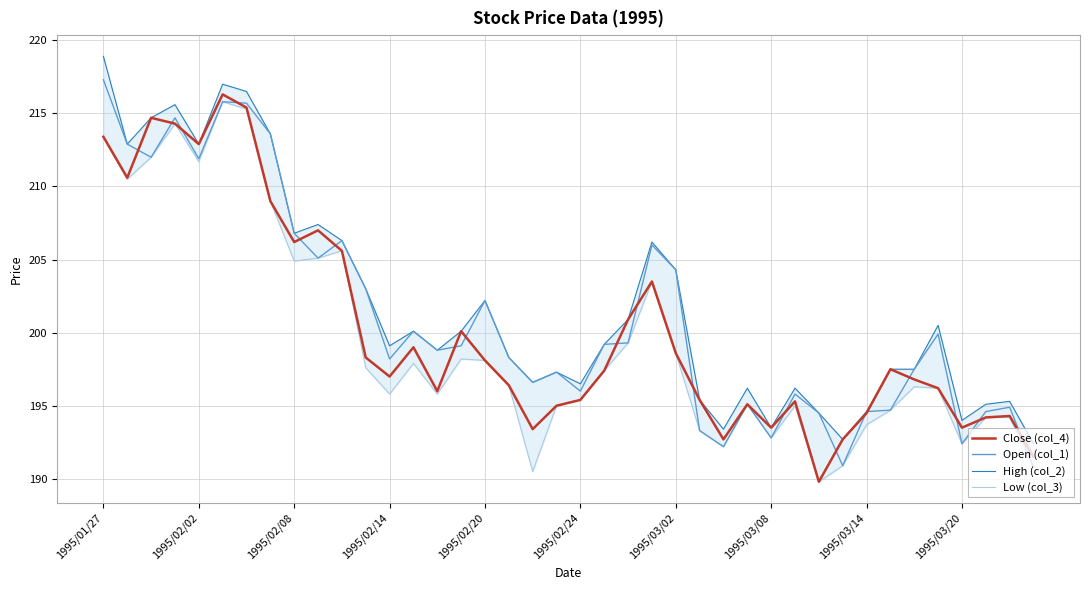

What is the highest value of the Open (col_1) series?

217.3